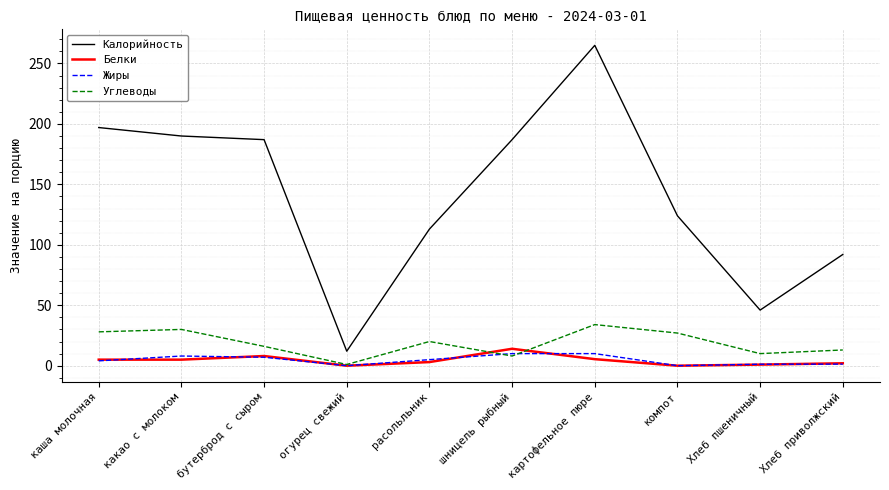

Which series has the widest spread of values?

Калорийность